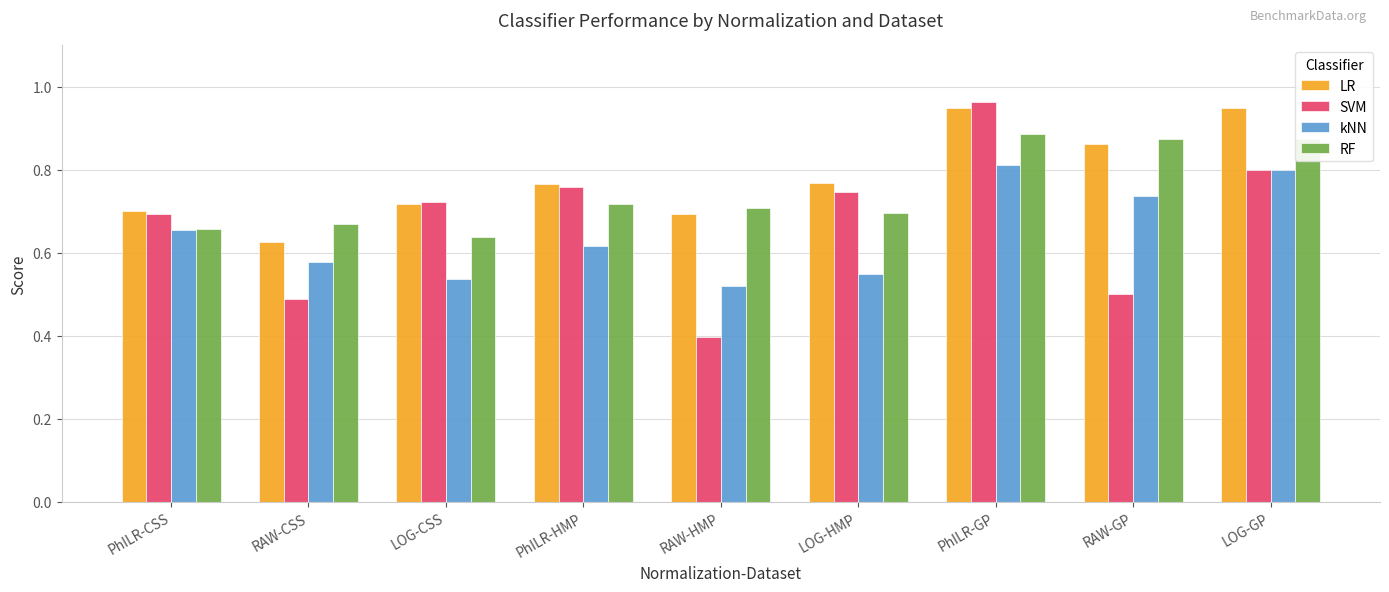

What is the smallest value displayed?

0.4